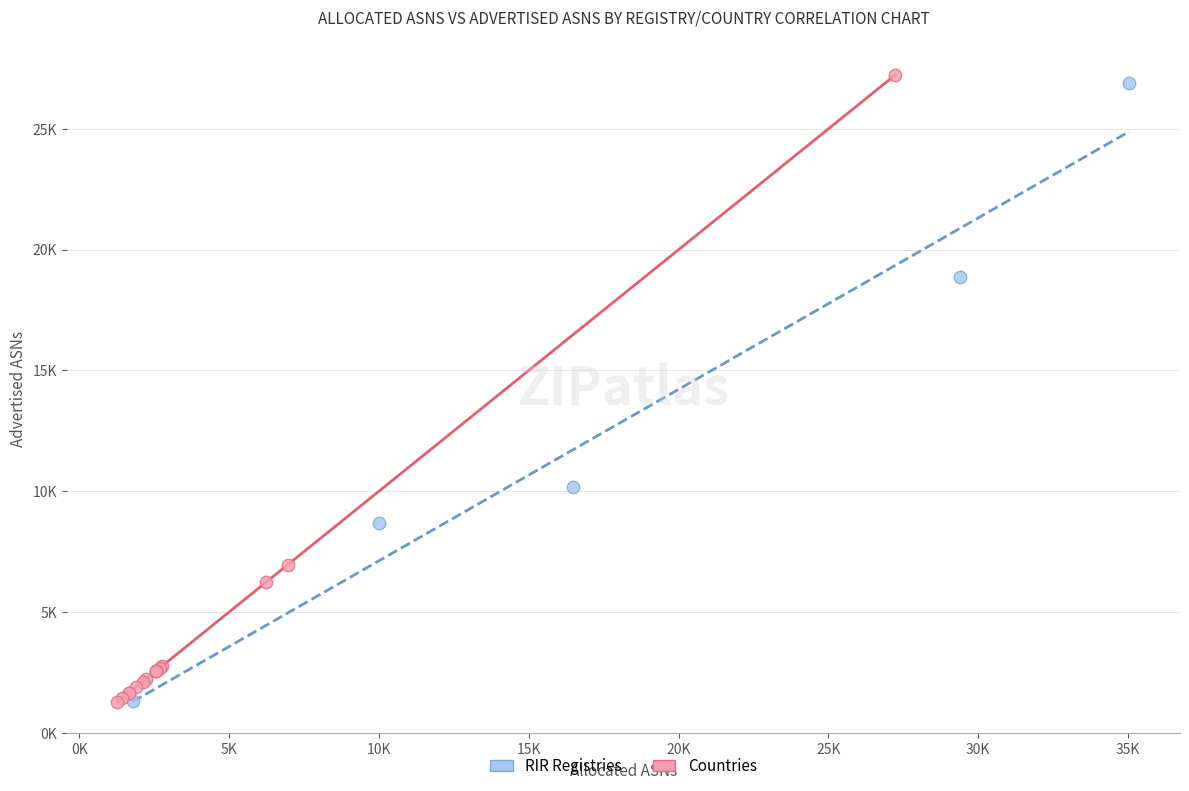

What are all the series names shown in the legend?

RIR Registries, Countries